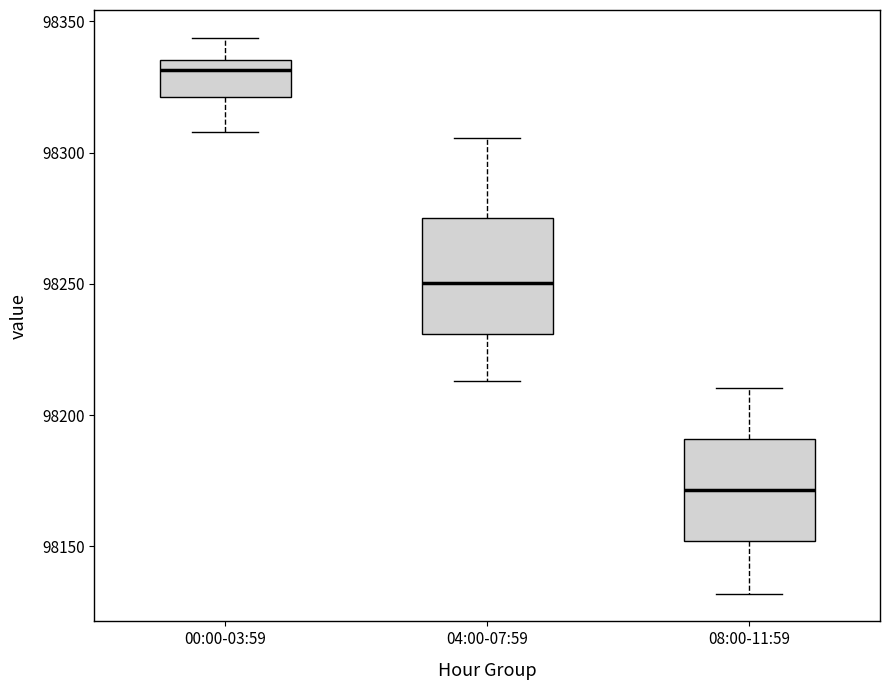

Reading left to right, transcribe this box plot: for each box, give where its median line is, the range the box spans, and where its two whiskers end, as read against the y-axis. The values are not printed on the chart, so give them approximately, as read against the axis.

00:00-03:59: median 98330, box 98320 to 98335, whiskers 98310 to 98345
04:00-07:59: median 98250, box 98230 to 98275, whiskers 98215 to 98305
08:00-11:59: median 98170, box 98150 to 98190, whiskers 98130 to 98210